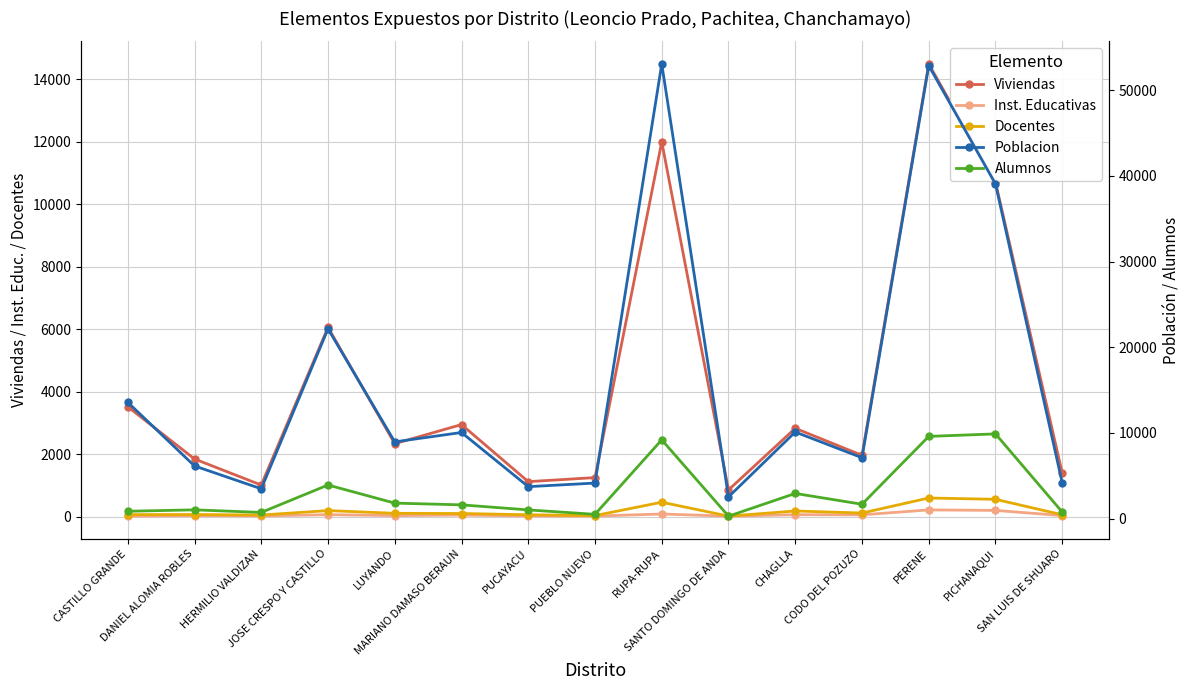

True or false: Poblacion and Inst. Educativas cross at least once.

False